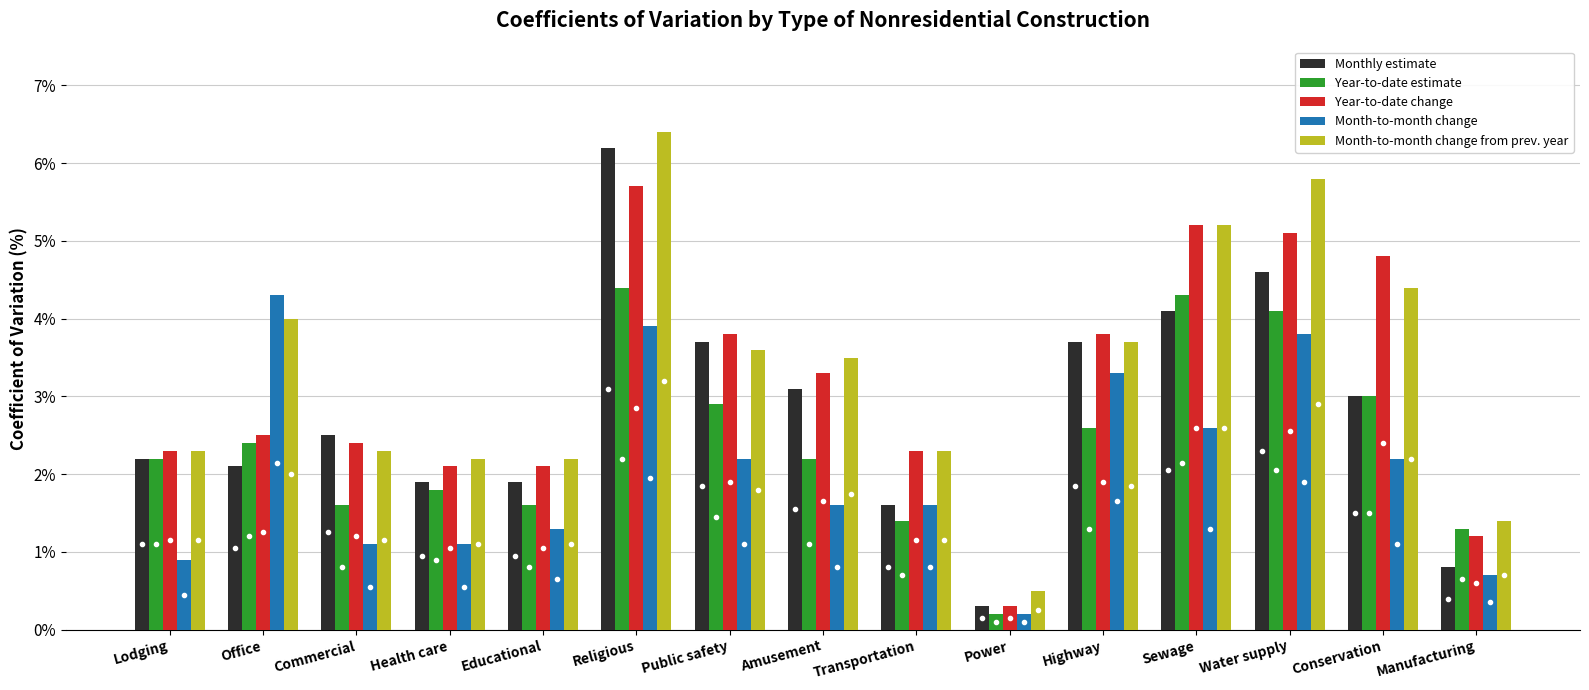

What is the difference between the highest and lowest values at Commercial?

1.4